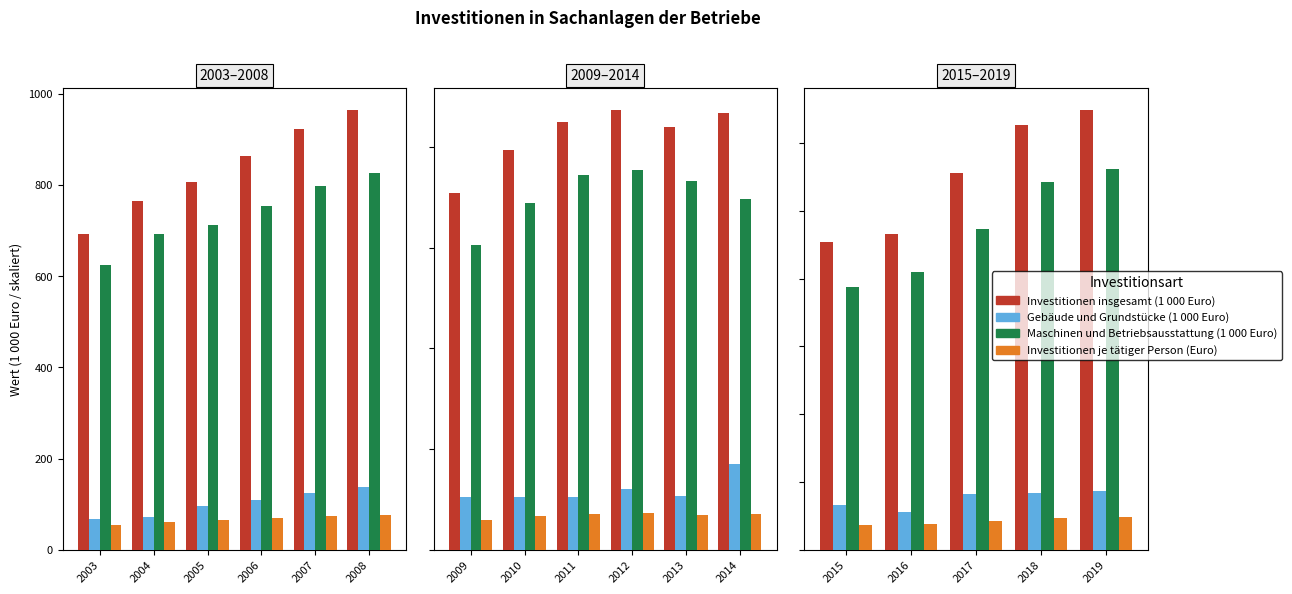

What are all the series names shown in the legend?

Investitionen insgesamt (1 000 Euro), Gebäude und Grundstücke (1 000 Euro), Maschinen und Betriebsausstattung (1 000 Euro), Investitionen je tätiger Person (Euro)